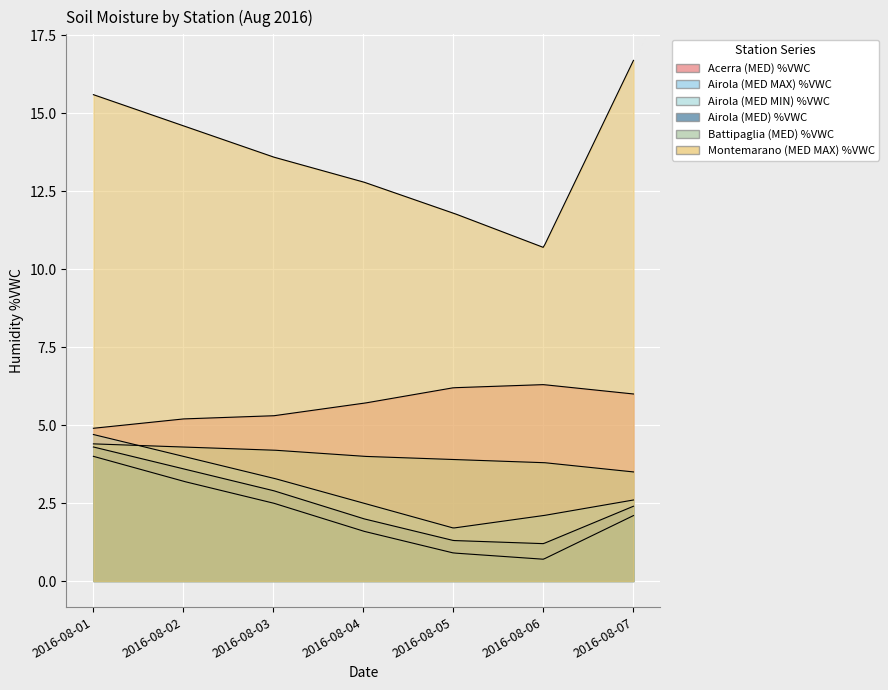

Reading right to left, extract all data points from this chart.

Acerra (MED) %VWC: 6.0	6.3	6.2	5.7	5.3	5.2	4.9
Airola (MED MAX) %VWC: 2.6	2.1	1.7	2.5	3.3	4.0	4.7
Airola (MED MIN) %VWC: 2.1	0.7	0.9	1.6	2.5	3.2	4.0
Airola (MED) %VWC: 2.4	1.2	1.3	2.0	2.9	3.6	4.3
Battipaglia (MED) %VWC: 3.5	3.8	3.9	4.0	4.2	4.3	4.4
Montemarano (MED MAX) %VWC: 16.7	10.7	11.8	12.8	13.6	14.6	15.6